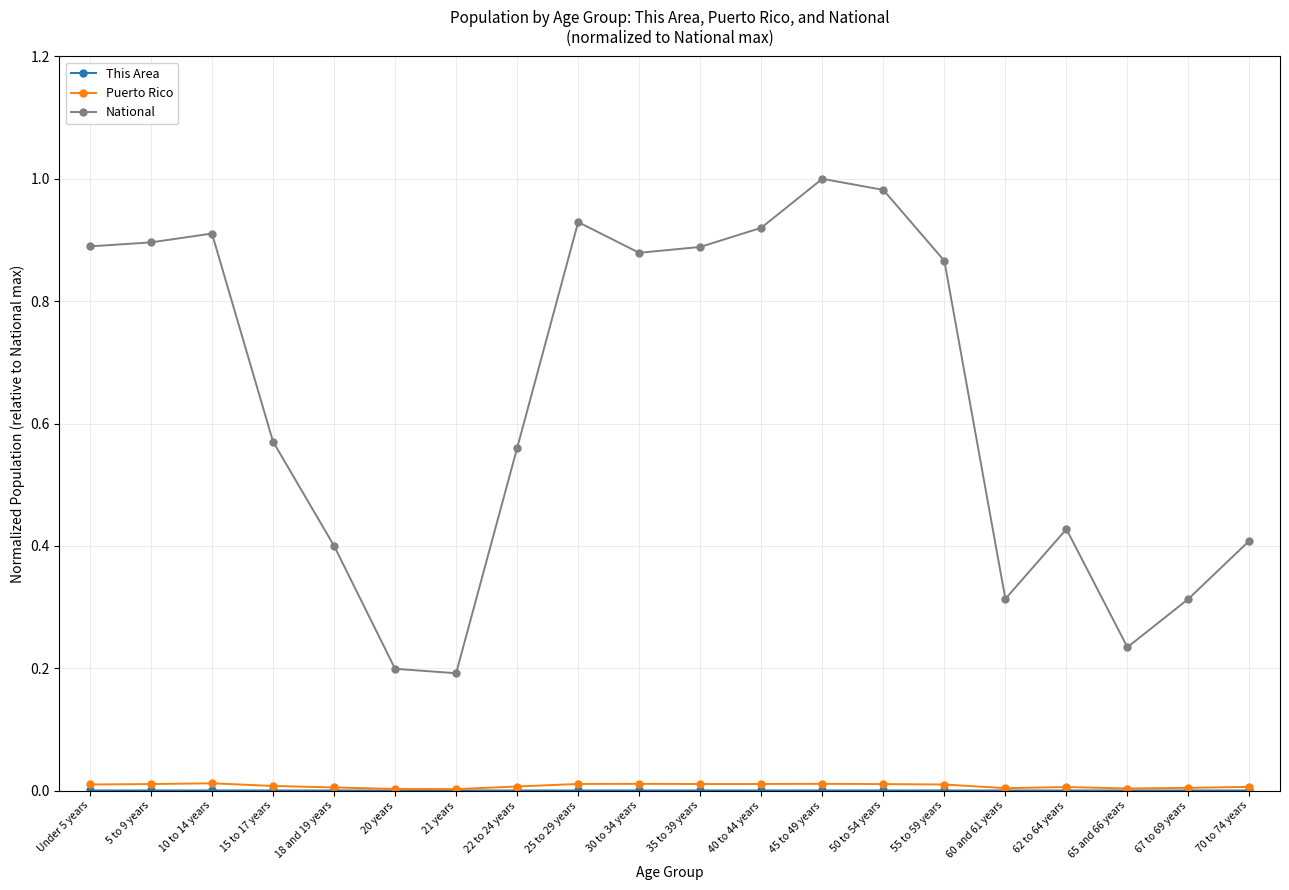

The National series shows 0.9 at 40 to 44 years. True or false?

True